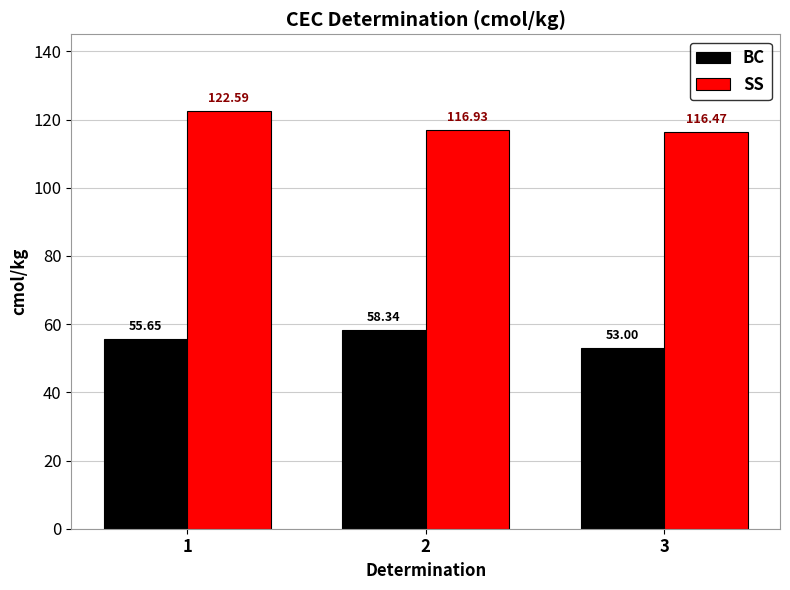

What is the spread (max minus min) of values at 1?

66.9